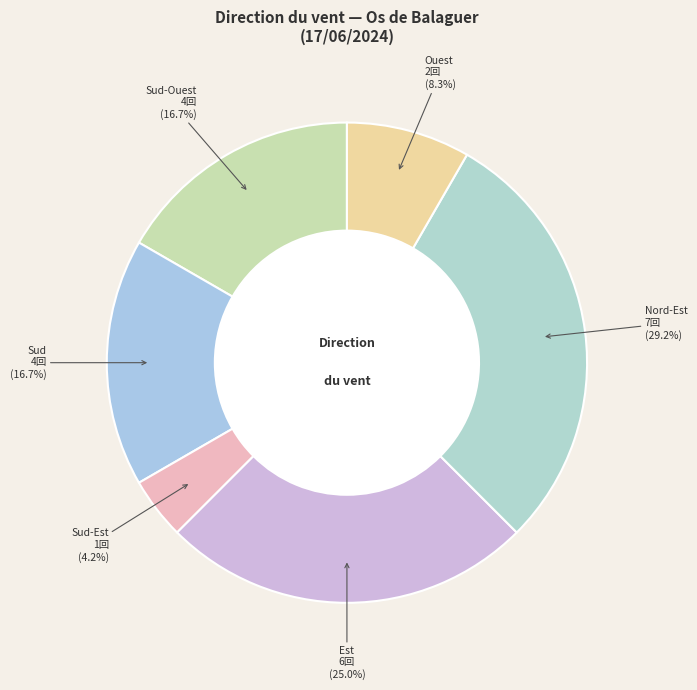

How many slices are in this pie chart?

6